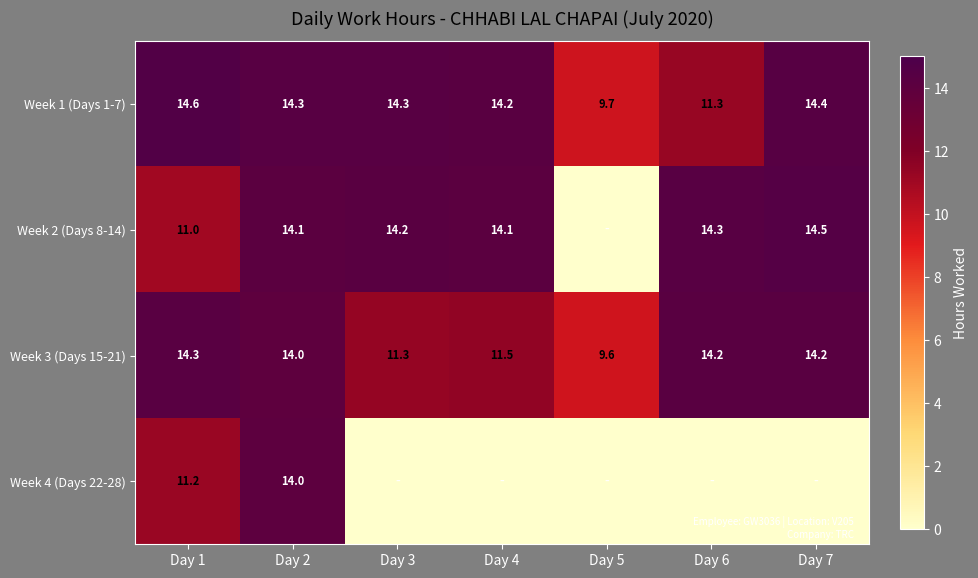

How many values in the Week 1 (Days 1-7) series exceed 14?

5